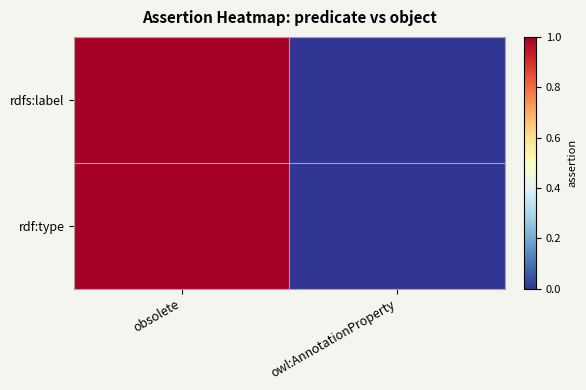

How many rdf:type values are between 0 and 1?

2